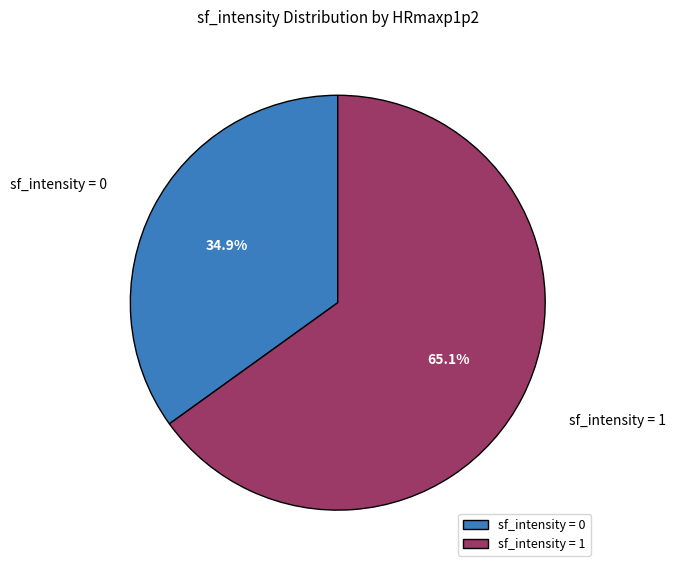

Does any single category account for the majority?

Yes